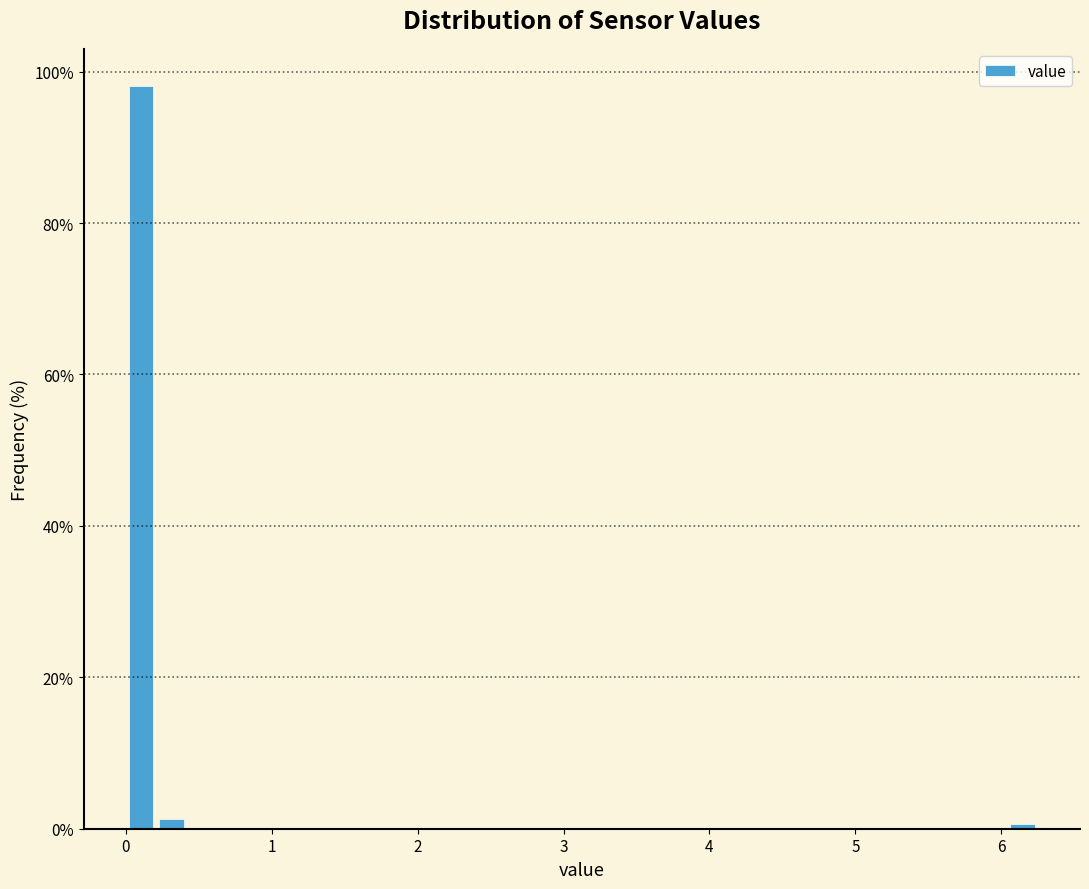

Read against the x-axis, roughly where is the centre of the tallest bar?

0.1